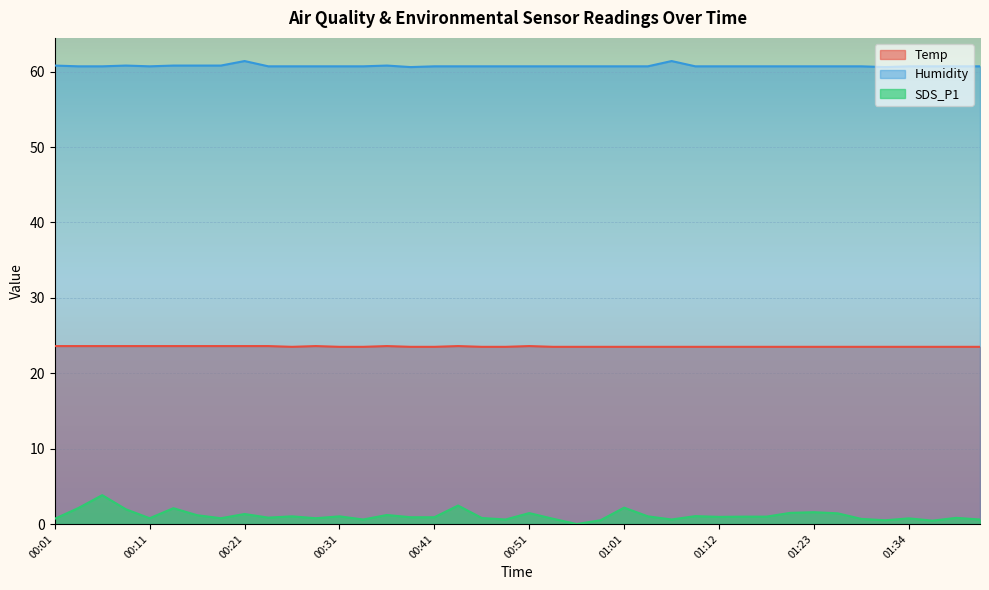

Reading left to right, list all the values displayed in this chart.

Temp: 00:01=23.6	00:03=23.6	00:06=23.6	00:08=23.6	00:11=23.6	00:13=23.6	00:16=23.6	00:18=23.6	00:21=23.6	00:23=23.6	00:26=23.5	00:28=23.6	00:31=23.5	00:33=23.5	00:36=23.6	00:38=23.5	00:41=23.5	00:43=23.6	00:46=23.5	00:49=23.5	00:51=23.6	00:54=23.5	00:56=23.5	00:59=23.5	01:01=23.5	01:04=23.5	01:07=23.5	01:10=23.5	01:12=23.5	01:15=23.5	01:17=23.5	01:20=23.5	01:23=23.5	01:25=23.5	01:28=23.5	01:31=23.5	01:34=23.5	01:37=23.5	01:39=23.5	01:42=23.5
Humidity: 00:01=60.8	00:03=60.7	00:06=60.7	00:08=60.8	00:11=60.7	00:13=60.8	00:16=60.8	00:18=60.8	00:21=61.4	00:23=60.7	00:26=60.7	00:28=60.7	00:31=60.7	00:33=60.7	00:36=60.8	00:38=60.6	00:41=60.7	00:43=60.7	00:46=60.7	00:49=60.7	00:51=60.7	00:54=60.7	00:56=60.7	00:59=60.7	01:01=60.7	01:04=60.7	01:07=61.4	01:10=60.7	01:12=60.7	01:15=60.7	01:17=60.7	01:20=60.7	01:23=60.7	01:25=60.7	01:28=60.7	01:31=60.6	01:34=60.7	01:37=60.7	01:39=60.7	01:42=60.7
SDS_P1: 00:01=0.7	00:03=2.1	00:06=3.8	00:08=1.9	00:11=0.8	00:13=2.1	00:16=1.2	00:18=0.8	00:21=1.3	00:23=0.8	00:26=1.0	00:28=0.8	00:31=1.0	00:33=0.6	00:36=1.2	00:38=0.9	00:41=0.9	00:43=2.5	00:46=0.8	00:49=0.6	00:51=1.4	00:54=0.7	00:56=0.0	00:59=0.5	01:01=2.2	01:04=1.0	01:07=0.6	01:10=1.1	01:12=0.9	01:15=1.0	01:17=1.0	01:20=1.5	01:23=1.6	01:25=1.4	01:28=0.7	01:31=0.5	01:34=0.8	01:37=0.5	01:39=0.8	01:42=0.6